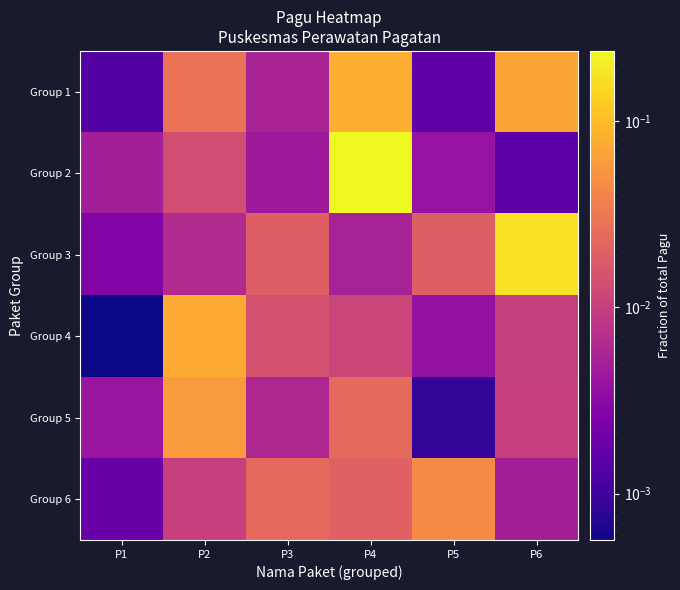

Reading left to right, extract all data points from this chart.

Group 1: P1=0.0	P2=0.0	P3=0.0	P4=0.1	P5=0.0	P6=0.1
Group 2: P1=0.0	P2=0.0	P3=0.0	P4=0.2	P5=0.0	P6=0.0
Group 3: P1=0.0	P2=0.0	P3=0.0	P4=0.0	P5=0.0	P6=0.2
Group 4: P1=0.0	P2=0.1	P3=0.0	P4=0.0	P5=0.0	P6=0.0
Group 5: P1=0.0	P2=0.1	P3=0.0	P4=0.0	P5=0.0	P6=0.0
Group 6: P1=0.0	P2=0.0	P3=0.0	P4=0.0	P5=0.0	P6=0.0